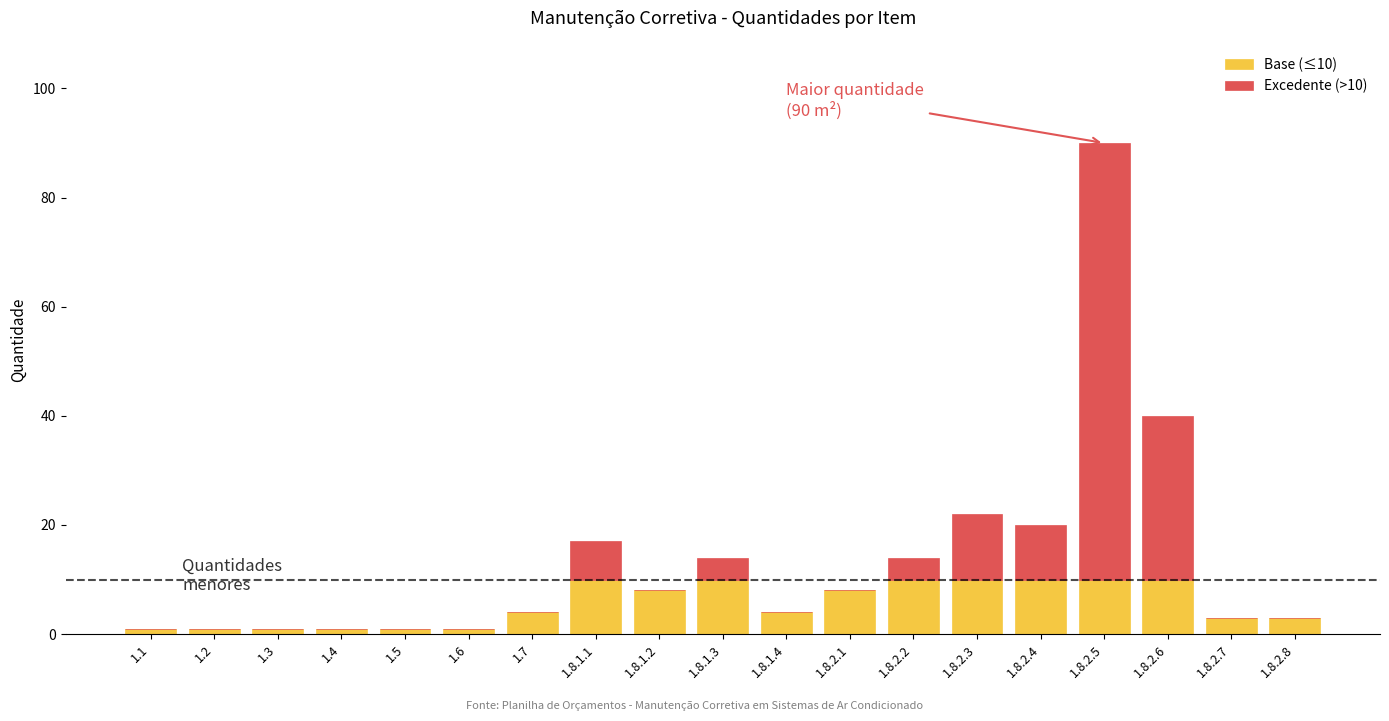

At which category is the sum across all series the highest?

1.8.2.5